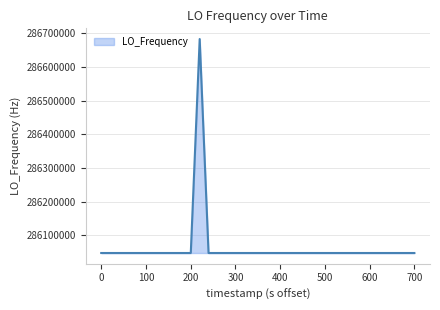

Does the chart display data point markers on the line(s)?

No